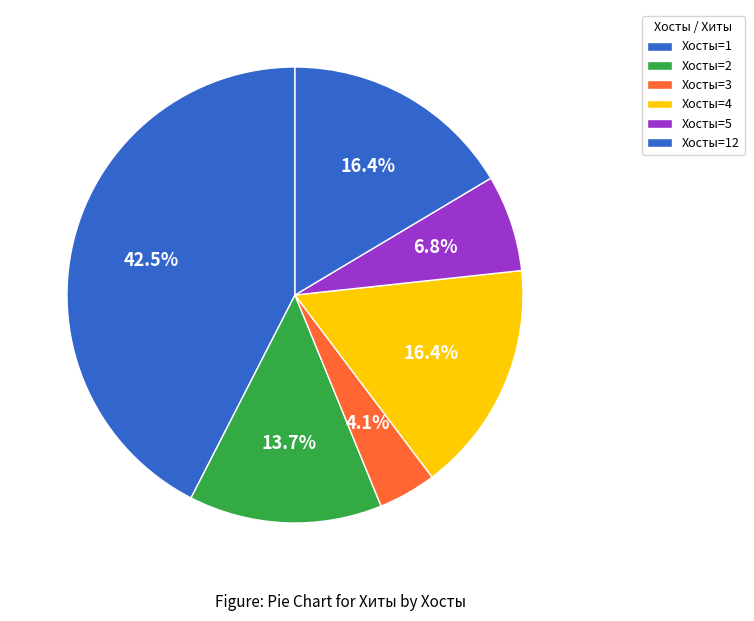

How many segments does this pie chart have?

6